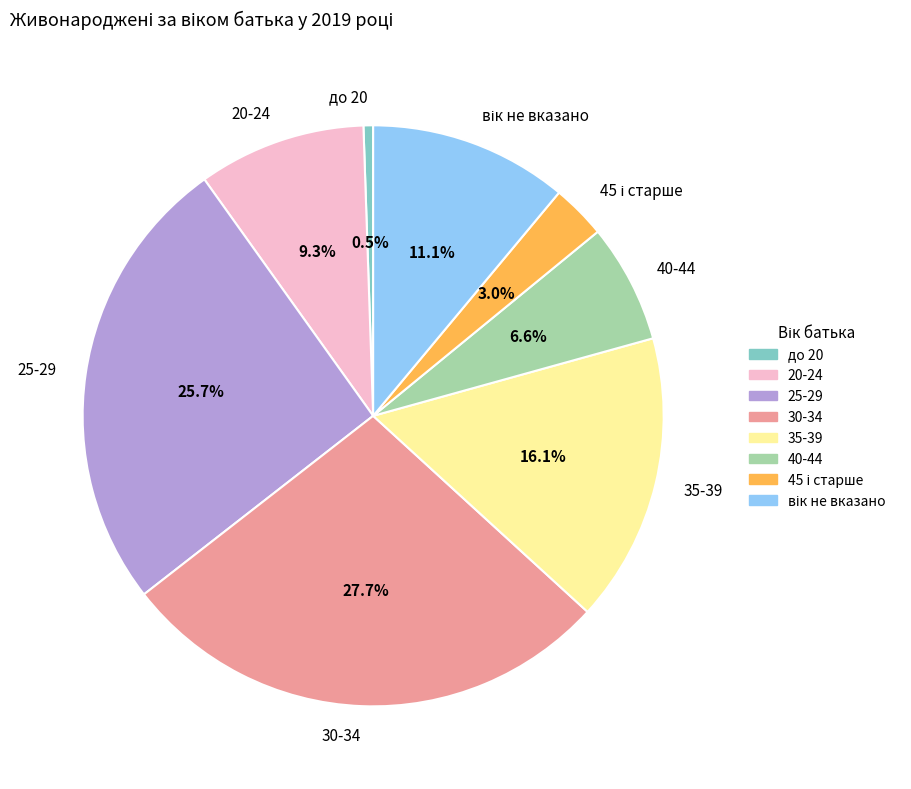

Does 35-39 account for over 50% of the chart?

No